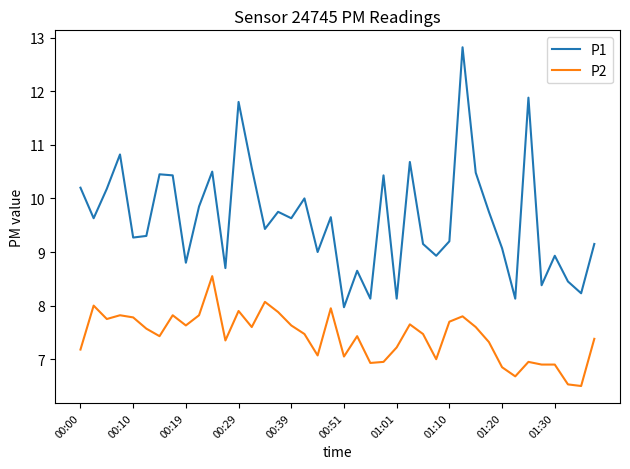

True or false: P2 and P1 cross at least once.

False